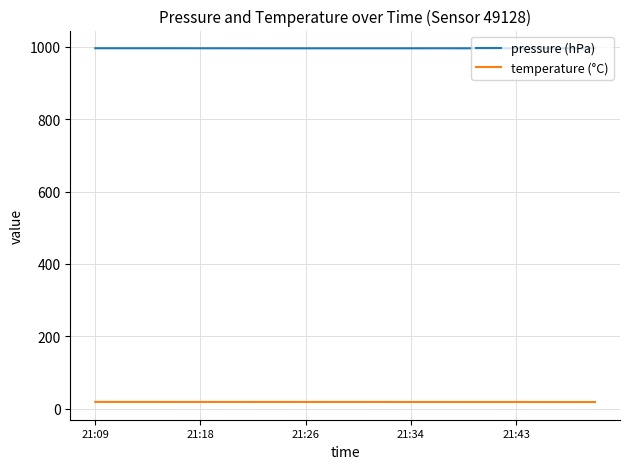

Rank the series by their average value, from highest to lowest.

pressure (hPa), temperature (°C)